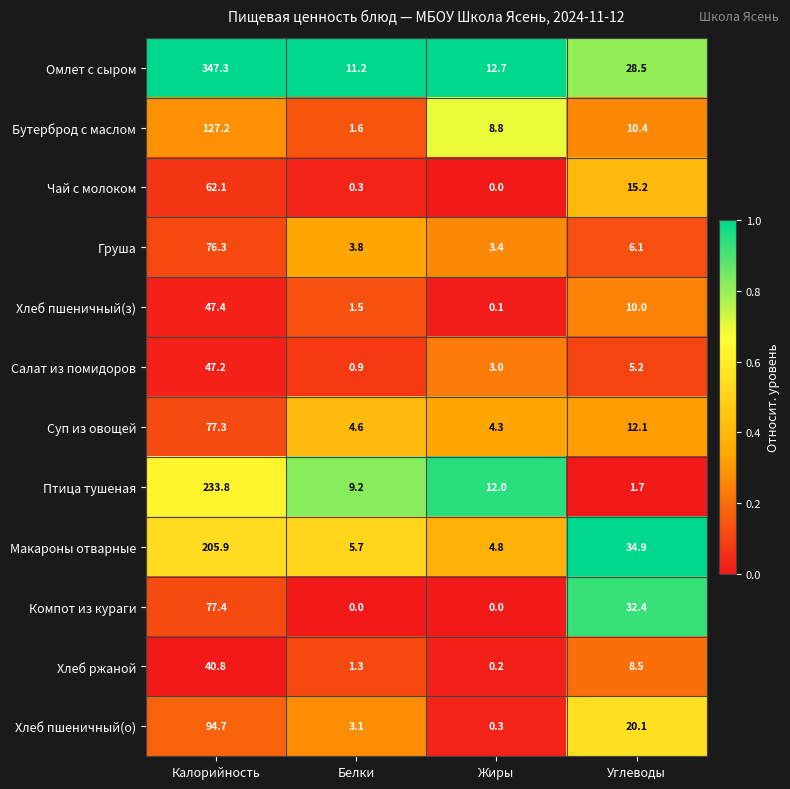

At Углеводы, list the series in order from largest to smallest.

Макароны отварные, Компот из кураги, Омлет с сыром, Хлеб пшеничный(о), Чай с молоком, Суп из овощей, Бутерброд с маслом, Хлеб пшеничный(з), Хлеб ржаной, Груша, Салат из помидоров, Птица тушеная